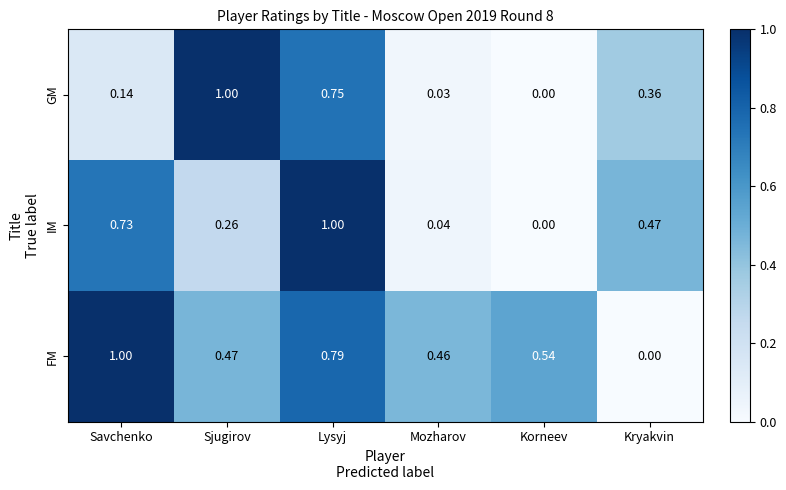

Which series has the largest total across all categories?

FM